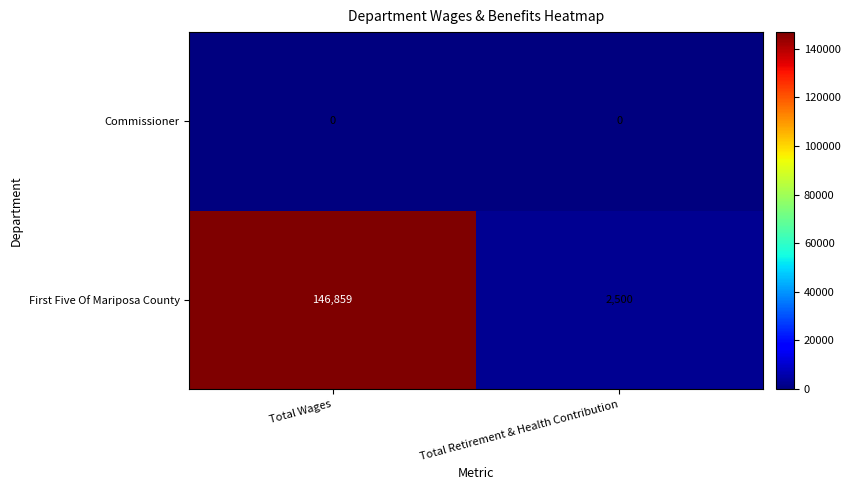

What is the difference between the highest and lowest values at Total Wages?

146859